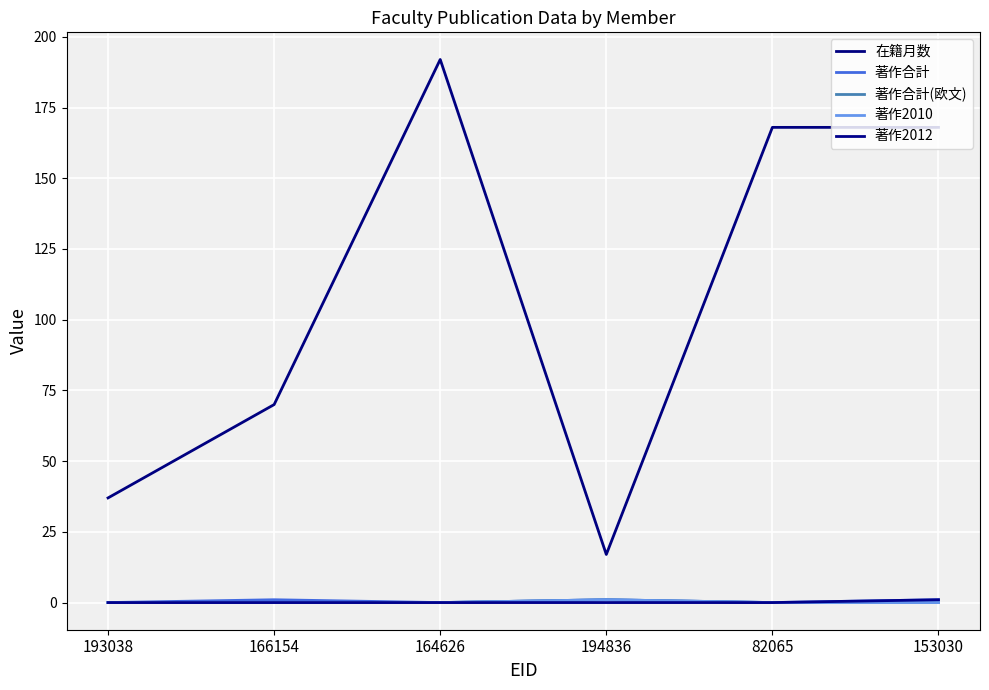

List the series in order of their peak value, lowest first.

著作合計, 著作合計(欧文), 著作2010, 著作2012, 在籍月数